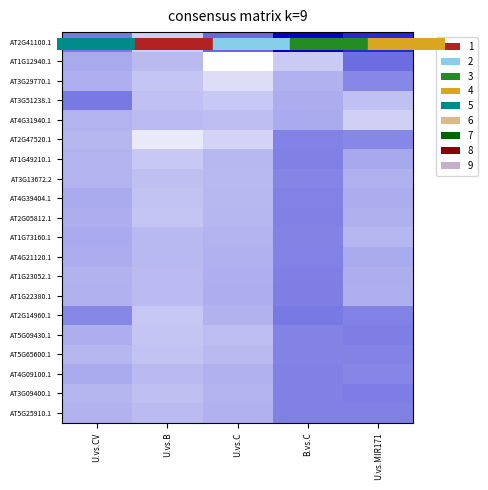

Reading left to right, what are all the values shown in this chart?

AT2G41100.1: U.vs.CV=0.5	U.vs.B=0.8	U.vs.C=0.4	B.vs.C=0.0	U.vs.MIR171=0.2
AT1G12940.1: U.vs.CV=0.7	U.vs.B=0.7	U.vs.C=1.0	B.vs.C=0.8	U.vs.MIR171=0.4
AT3G29770.1: U.vs.CV=0.7	U.vs.B=0.8	U.vs.C=0.9	B.vs.C=0.7	U.vs.MIR171=0.5
AT3G51238.1: U.vs.CV=0.5	U.vs.B=0.8	U.vs.C=0.8	B.vs.C=0.7	U.vs.MIR171=0.8
AT4G31940.1: U.vs.CV=0.7	U.vs.B=0.7	U.vs.C=0.7	B.vs.C=0.7	U.vs.MIR171=0.8
AT2G47520.1: U.vs.CV=0.7	U.vs.B=0.9	U.vs.C=0.8	B.vs.C=0.5	U.vs.MIR171=0.5
AT1G49210.1: U.vs.CV=0.7	U.vs.B=0.8	U.vs.C=0.7	B.vs.C=0.5	U.vs.MIR171=0.7
AT3G13672.2: U.vs.CV=0.7	U.vs.B=0.7	U.vs.C=0.7	B.vs.C=0.5	U.vs.MIR171=0.7
AT4G39404.1: U.vs.CV=0.7	U.vs.B=0.8	U.vs.C=0.7	B.vs.C=0.5	U.vs.MIR171=0.7
AT2G05812.1: U.vs.CV=0.7	U.vs.B=0.8	U.vs.C=0.7	B.vs.C=0.5	U.vs.MIR171=0.7
AT1G73160.1: U.vs.CV=0.7	U.vs.B=0.7	U.vs.C=0.7	B.vs.C=0.5	U.vs.MIR171=0.7
AT4G21120.1: U.vs.CV=0.7	U.vs.B=0.7	U.vs.C=0.7	B.vs.C=0.5	U.vs.MIR171=0.7
AT1G23052.1: U.vs.CV=0.7	U.vs.B=0.7	U.vs.C=0.7	B.vs.C=0.5	U.vs.MIR171=0.7
AT1G22380.1: U.vs.CV=0.7	U.vs.B=0.7	U.vs.C=0.7	B.vs.C=0.5	U.vs.MIR171=0.7
AT2G14960.1: U.vs.CV=0.5	U.vs.B=0.8	U.vs.C=0.7	B.vs.C=0.5	U.vs.MIR171=0.5
AT5G09430.1: U.vs.CV=0.7	U.vs.B=0.8	U.vs.C=0.7	B.vs.C=0.5	U.vs.MIR171=0.5
AT5G65600.1: U.vs.CV=0.7	U.vs.B=0.8	U.vs.C=0.7	B.vs.C=0.5	U.vs.MIR171=0.5
AT4G09100.1: U.vs.CV=0.7	U.vs.B=0.7	U.vs.C=0.7	B.vs.C=0.5	U.vs.MIR171=0.5
AT3G09400.1: U.vs.CV=0.7	U.vs.B=0.7	U.vs.C=0.7	B.vs.C=0.5	U.vs.MIR171=0.5
AT5G25910.1: U.vs.CV=0.7	U.vs.B=0.7	U.vs.C=0.7	B.vs.C=0.5	U.vs.MIR171=0.5